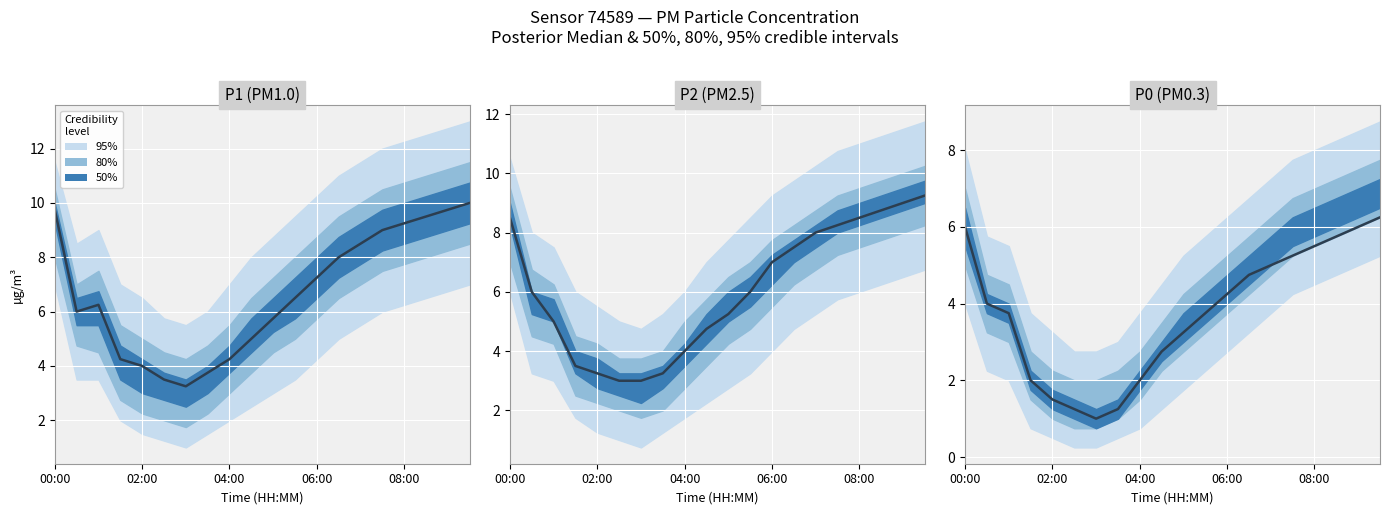

True or false: the data shows 8.7 at 18.

False